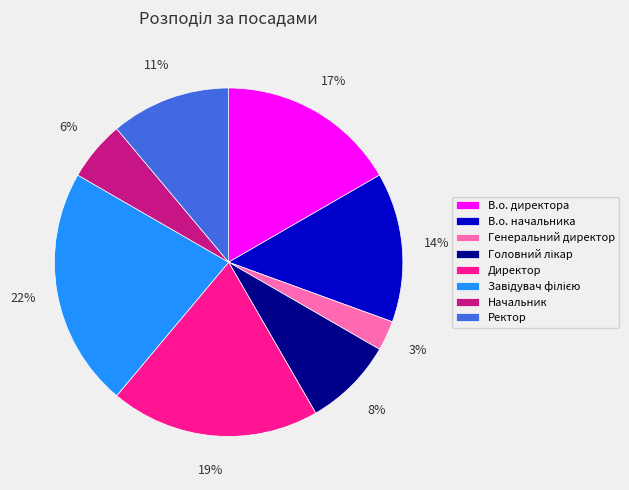

To the nearest percent, what percentage of the pie is Генеральний директор?

3%